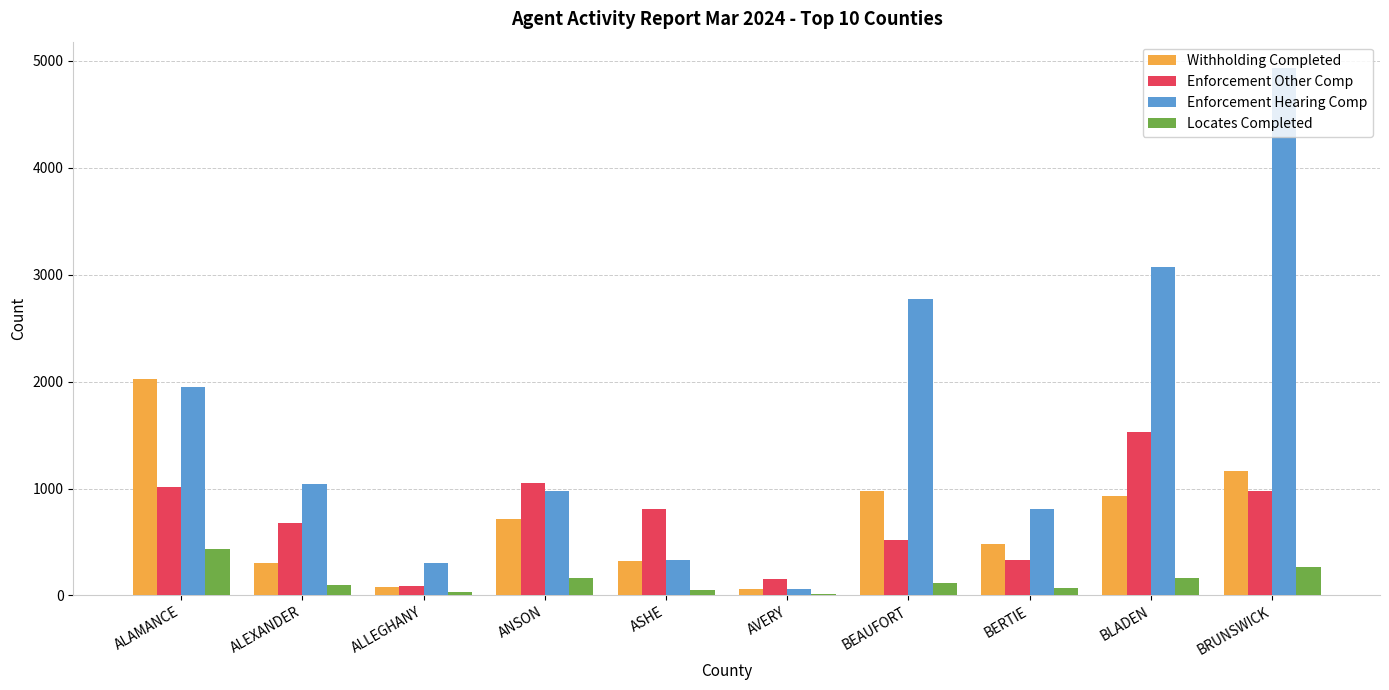

Are the bars horizontal?

No